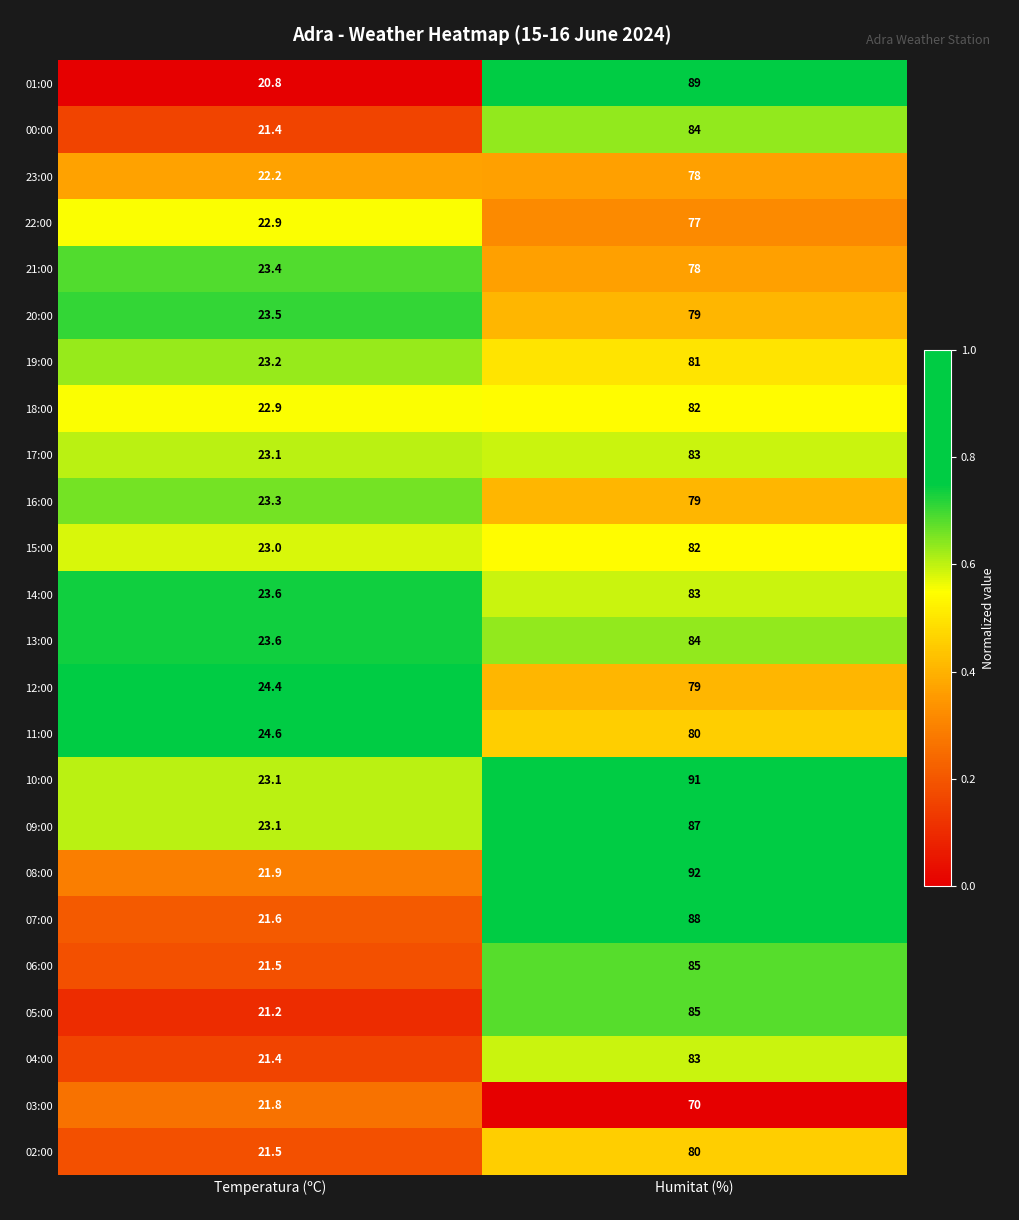

True or false: 22:00 has a value of 22.9 at Temperatura (ºC).

True